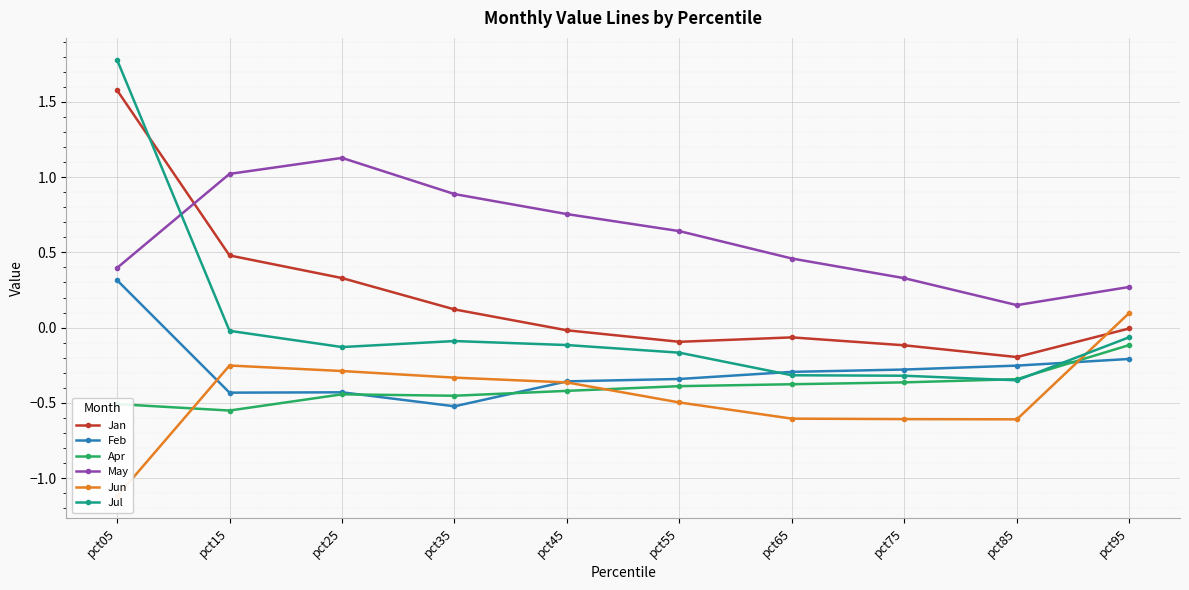

What is the sum of the May values at pct65 and pct05?

0.9